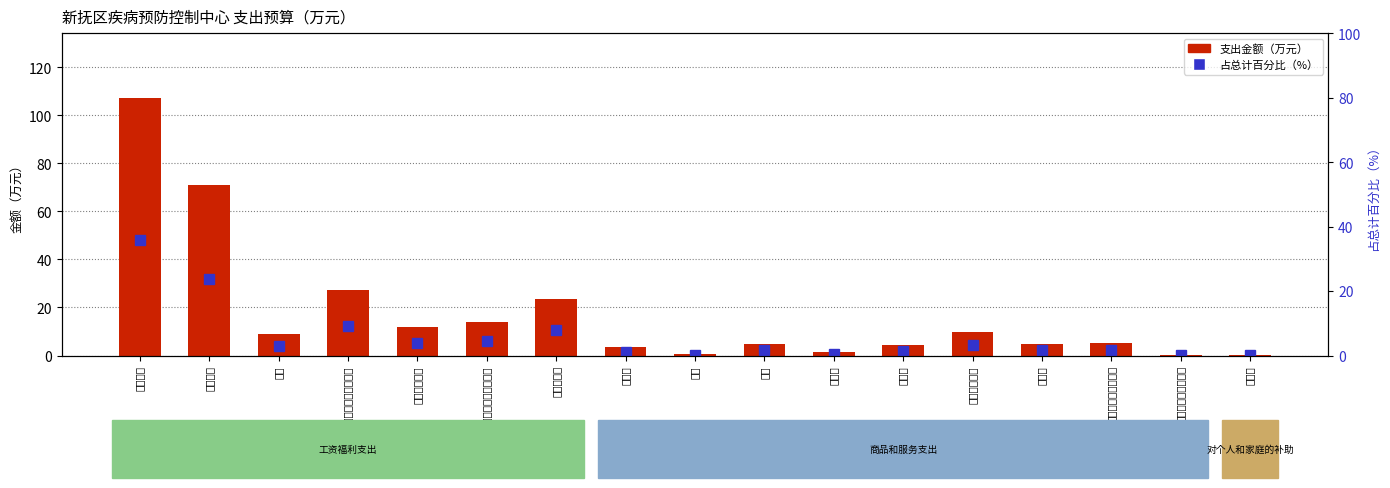

What is the difference between the maximum and second lowest values in the 支出金额（万元） series?

107.1